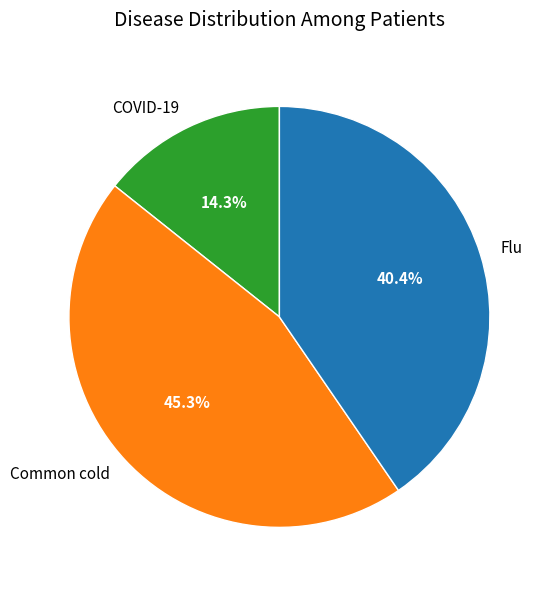

Between Common cold and COVID-19, which is larger?

Common cold